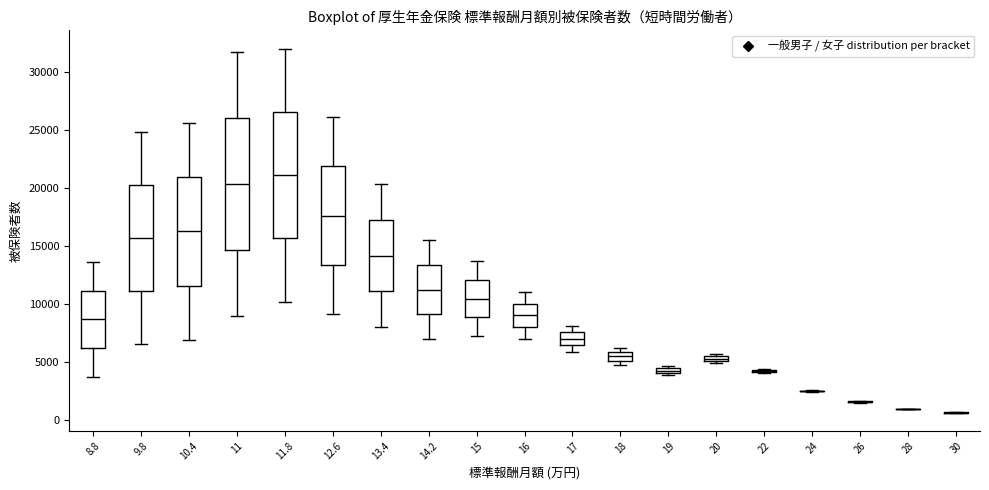

Where does the lower whisker of the box at x = 13.4 end on the y-axis? The values are not printed on the chart, so give them approximately, as read against the axis.

8000